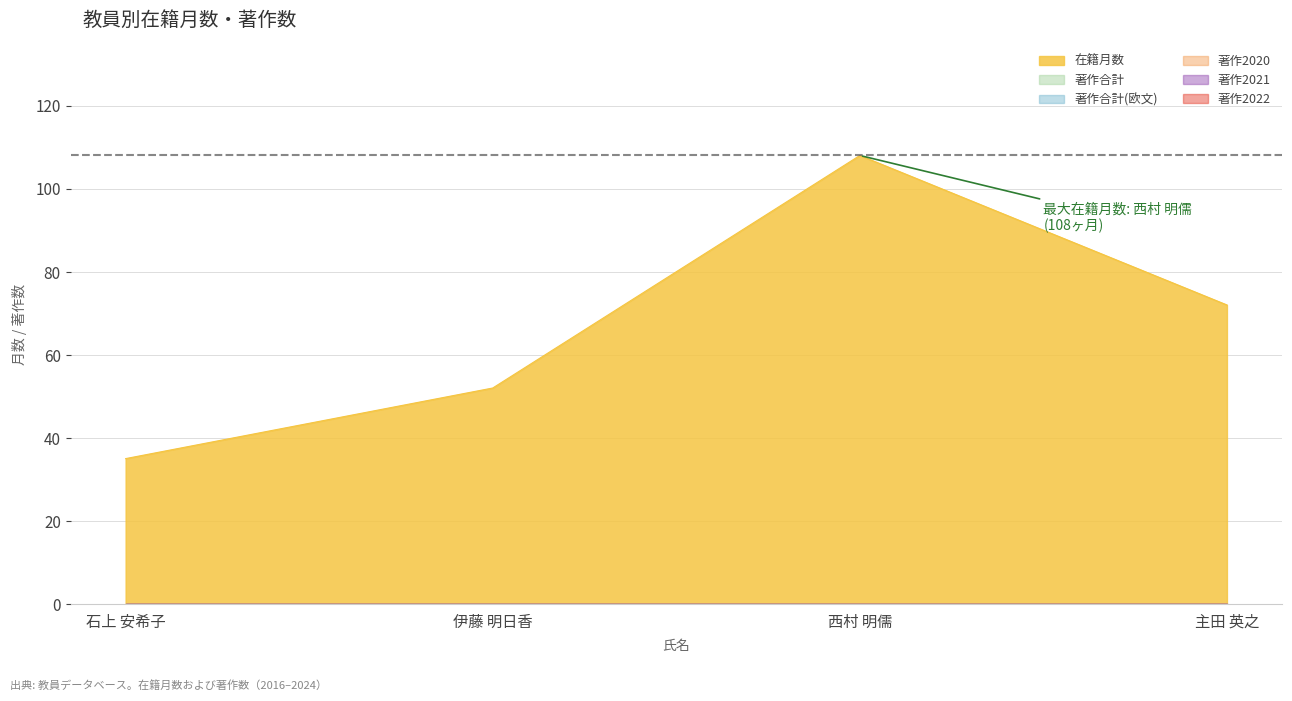

What position from the right is 石上 安希子?

4